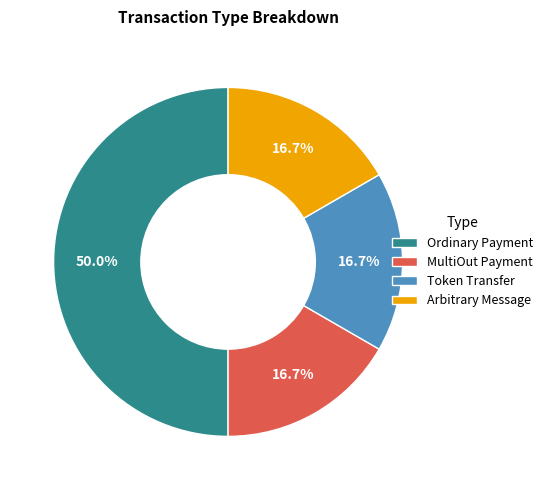

Does MultiOut Payment account for over 50% of the chart?

No